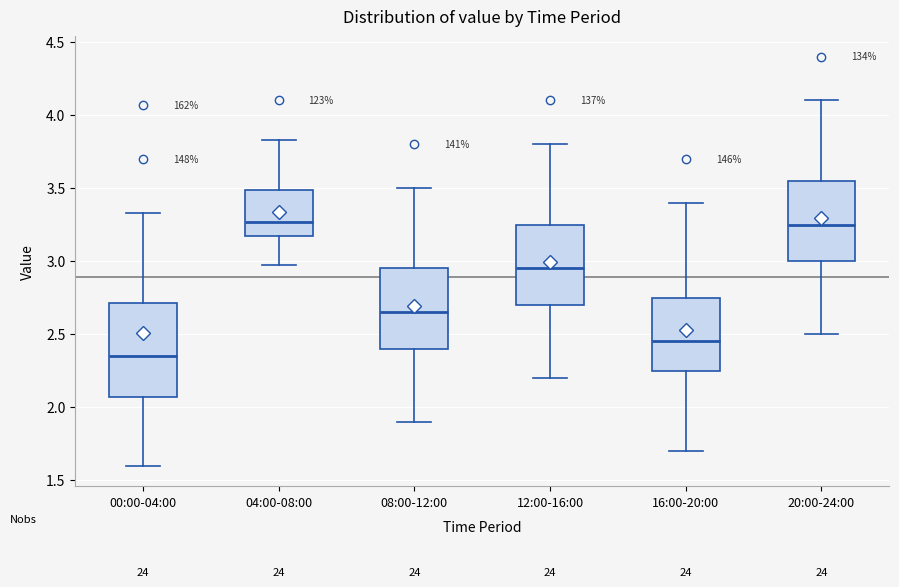

Which box has the lowest median line?

00:00-04:00